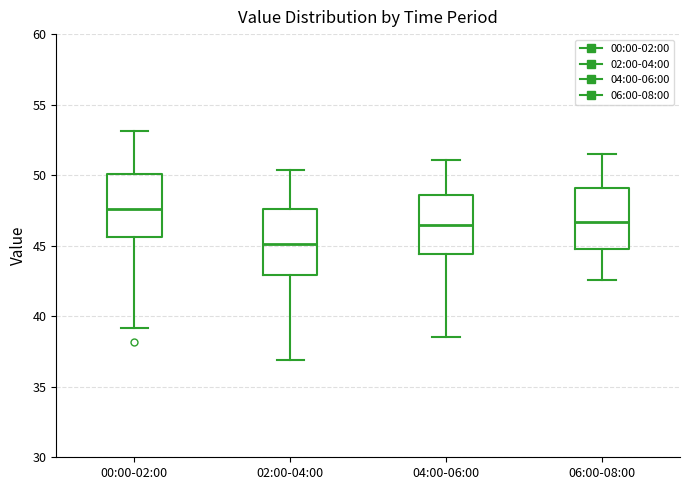

Where is the upper edge of the box for 04:00-06:00 on the y-axis? The values are not printed on the chart, so give them approximately, as read against the axis.

48.5